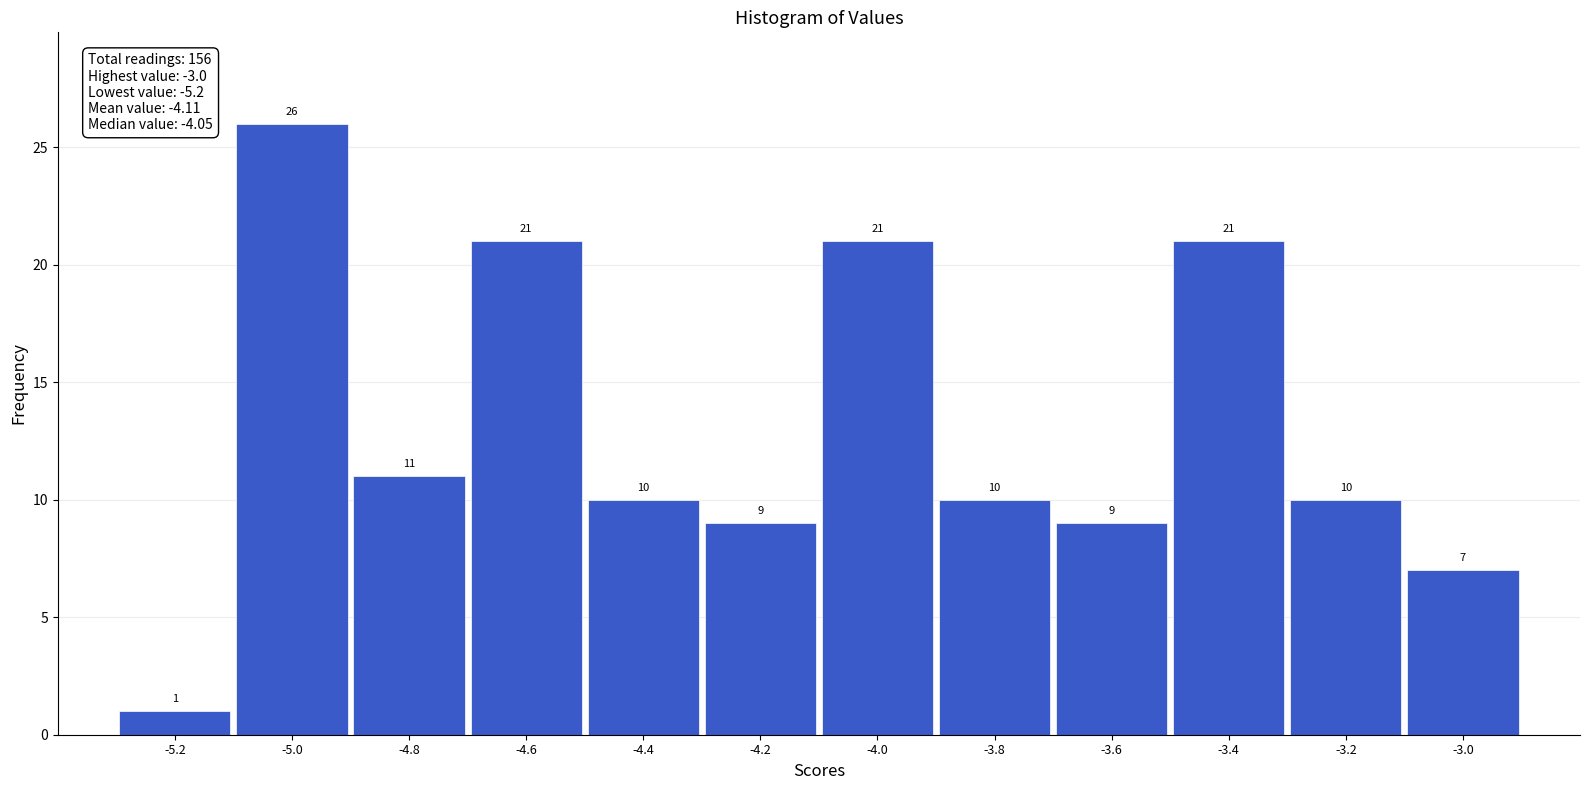

Reading left to right, list every bar in this chart as the range it spans on the x-axis followed by its height.

-5.3 to -5.1: 1
-5.1 to -4.9: 26
-4.9 to -4.7: 11
-4.7 to -4.5: 21
-4.5 to -4.3: 10
-4.3 to -4.1: 9
-4.1 to -3.9: 21
-3.9 to -3.7: 10
-3.7 to -3.5: 9
-3.5 to -3.3: 21
-3.3 to -3.1: 10
-3.1 to -2.9: 7